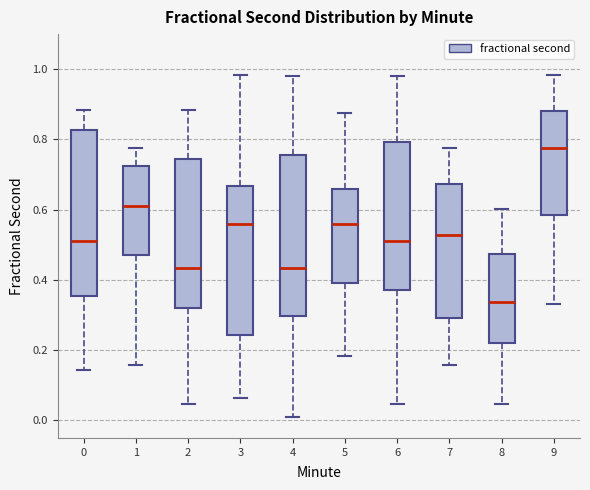

Where does the lower whisker of the box at x = 5 end on the y-axis? The values are not printed on the chart, so give them approximately, as read against the axis.

0.18